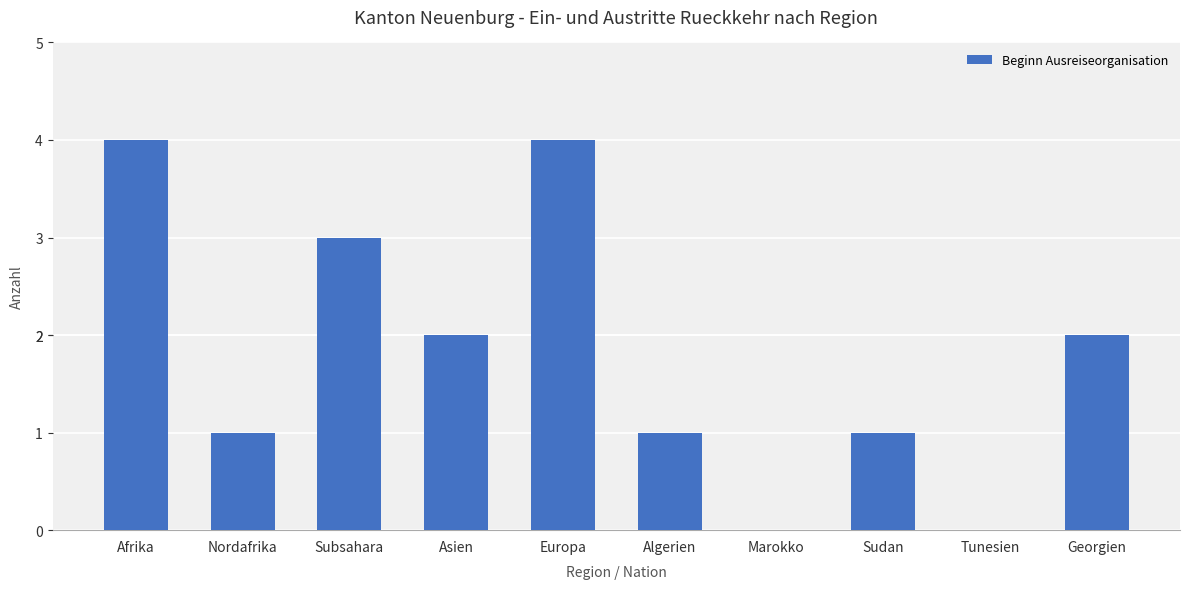

Between Nordafrika and Georgien, which is larger?

Georgien